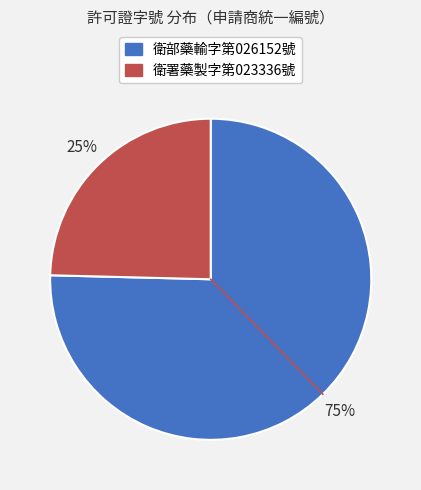

What is the smallest slice in the pie chart?

衛署藥製字第023336號